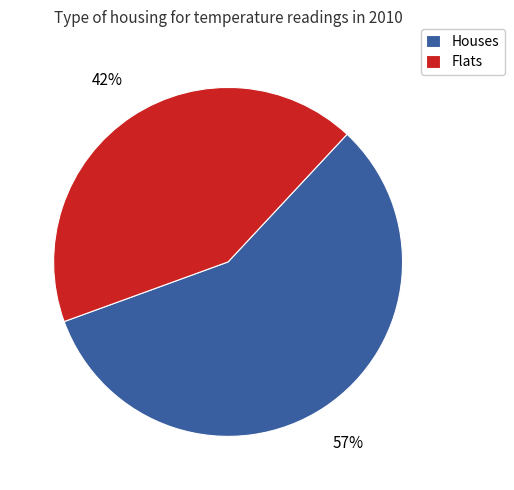

How many slices are in this pie chart?

2